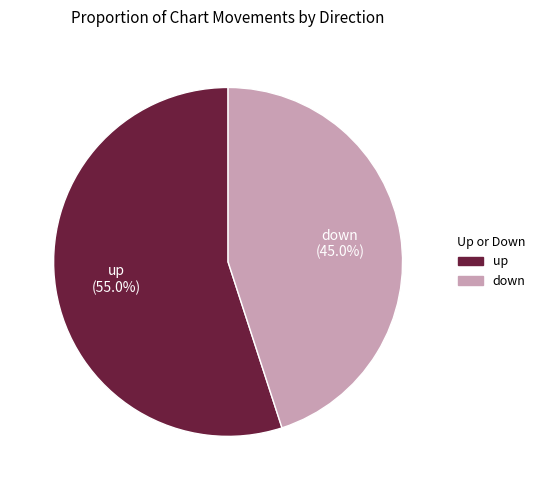

How many slices are in this pie chart?

2